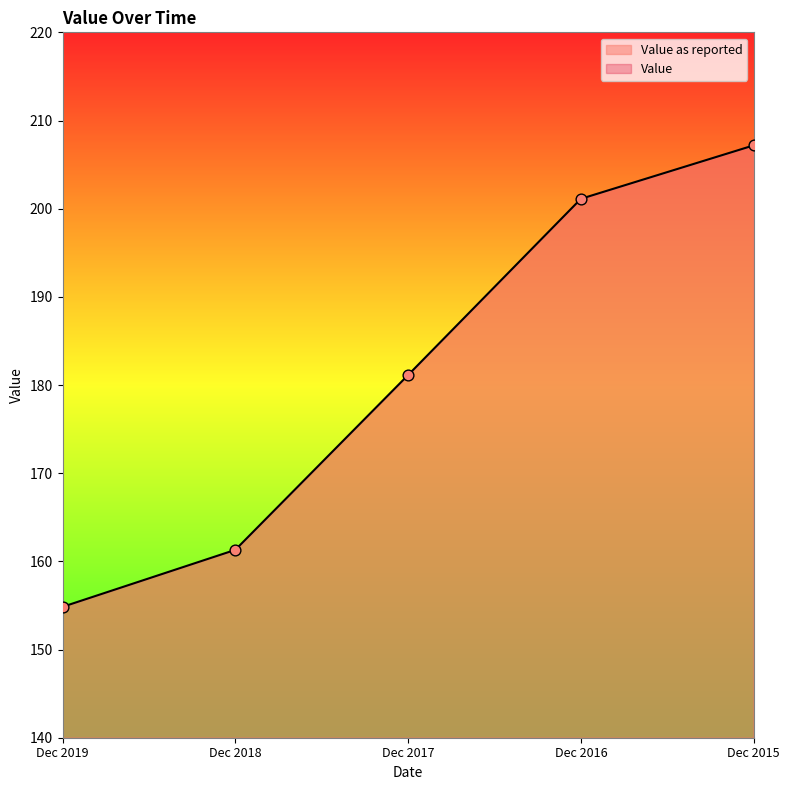

What is the total value across all series at Dec 2017?

362.3